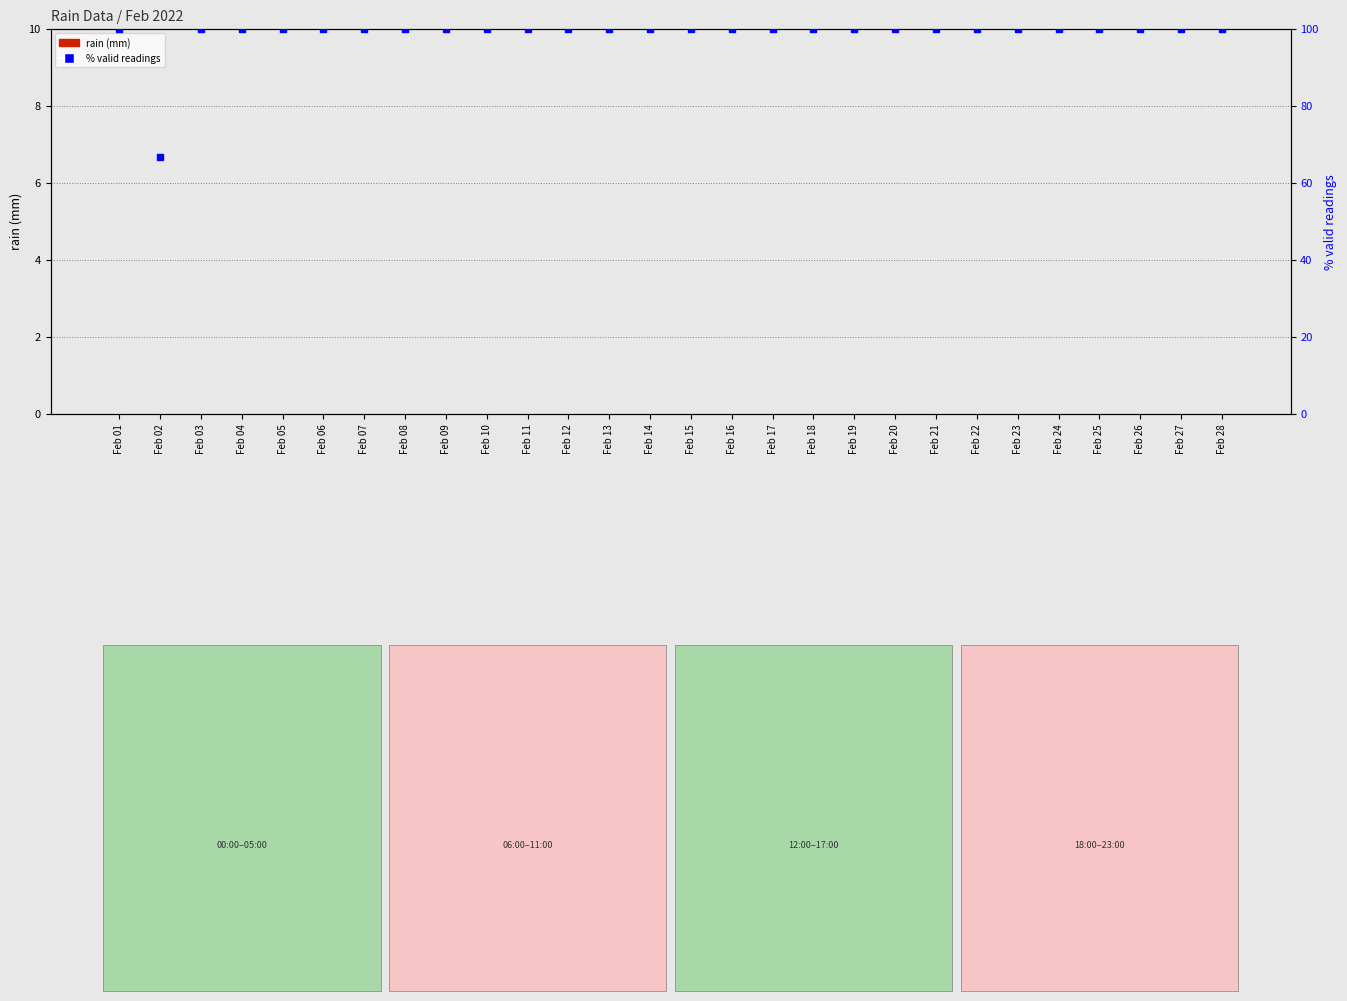

Which series contains the lowest Y value?

rain (mm)